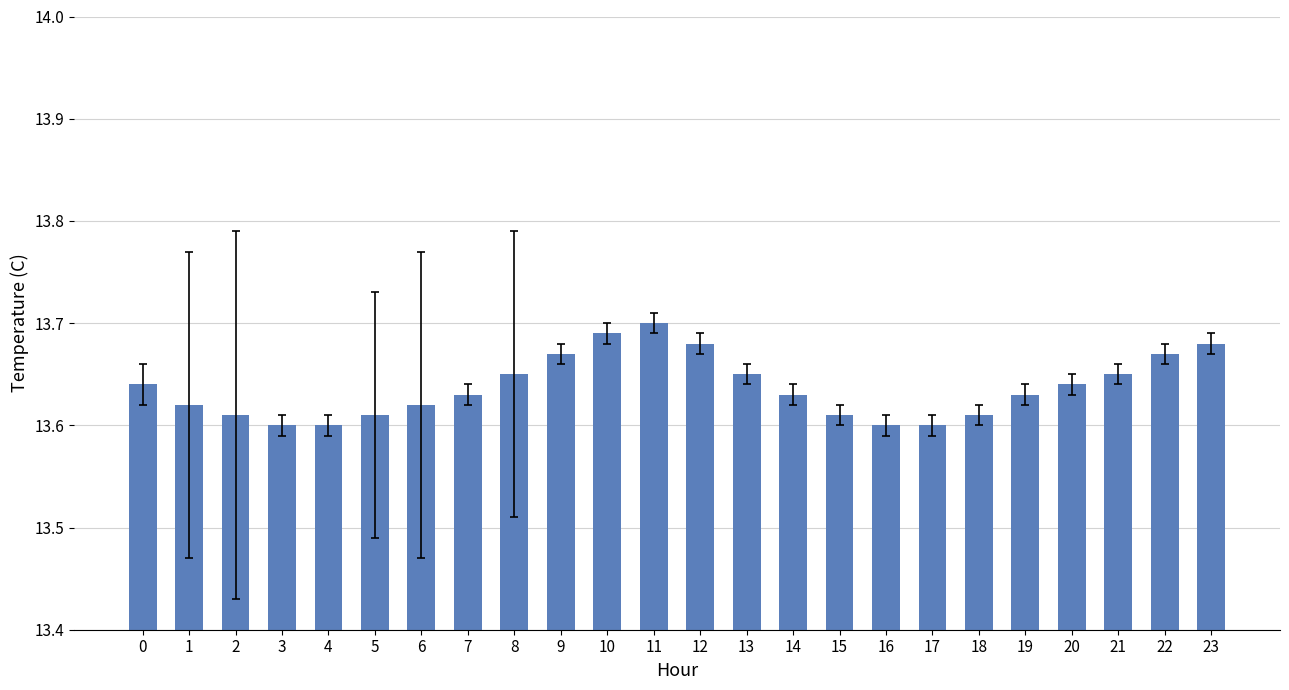

What is the sum of the values at 17 and 14?

27.2